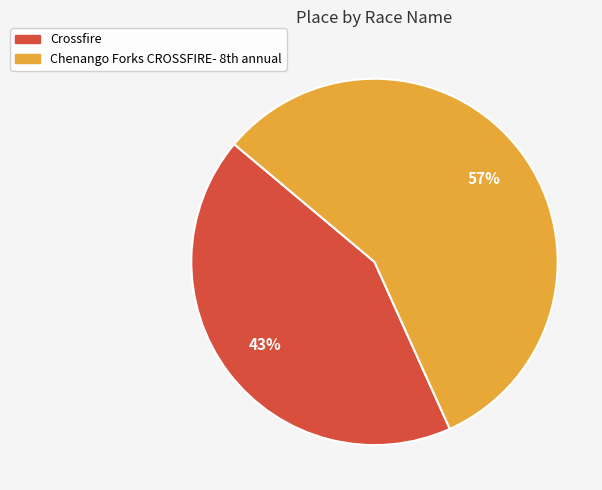

How many segments does this pie chart have?

2